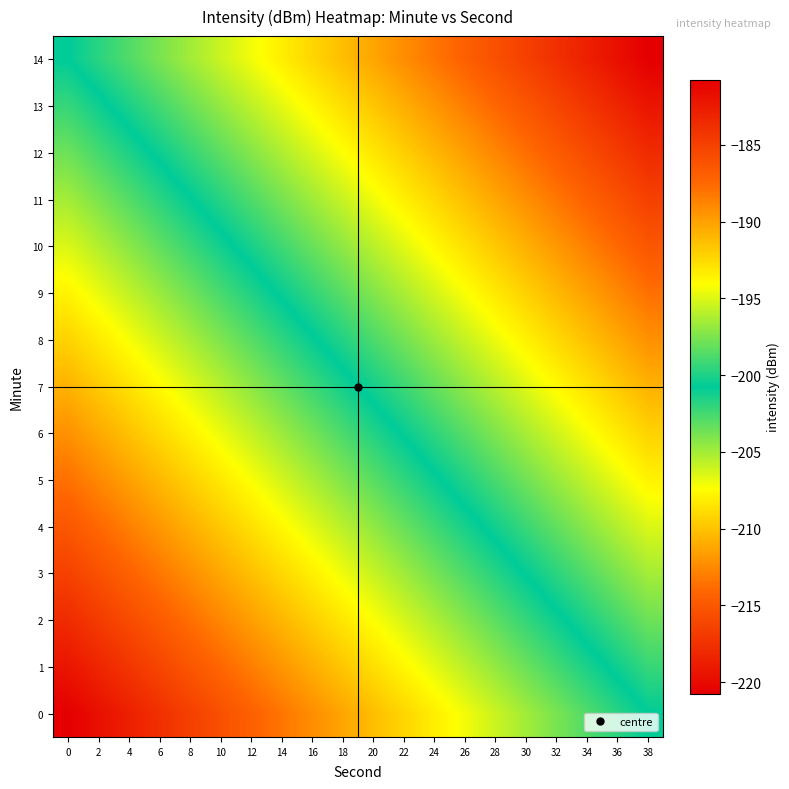

Which series has the widest spread of values?

row_0